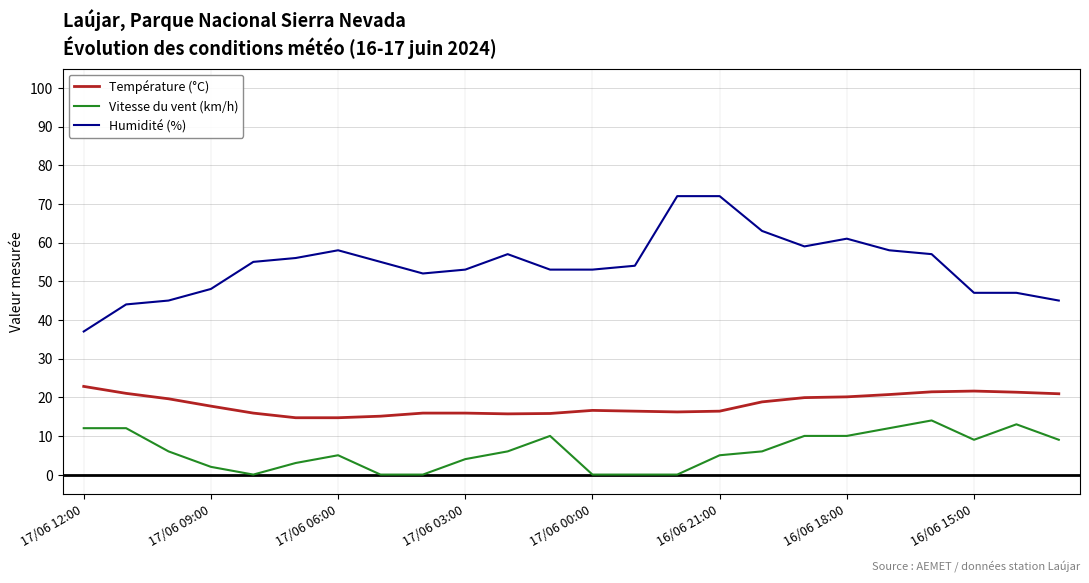

True or false: Température (°C) and Humidité (%) intersect in this chart.

False